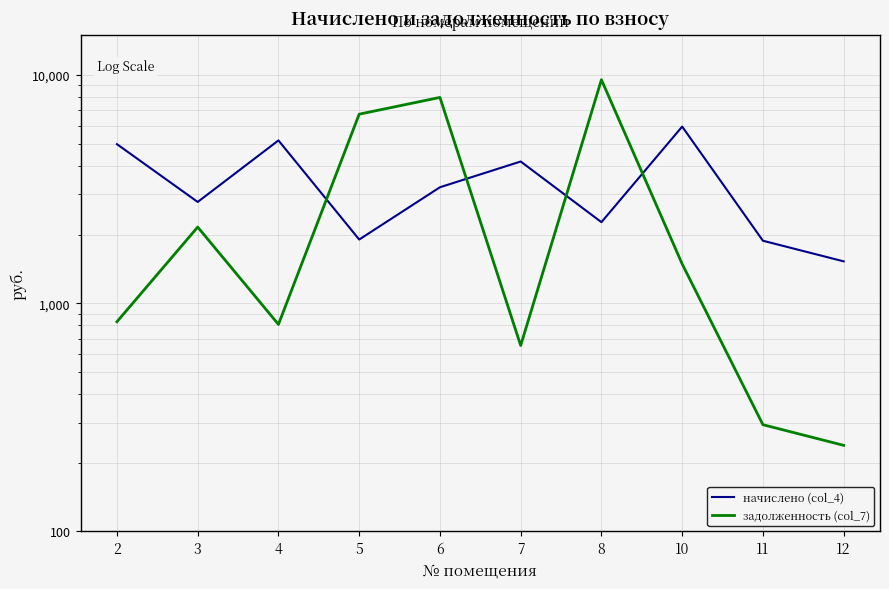

Count the number of data series in this chart.

2